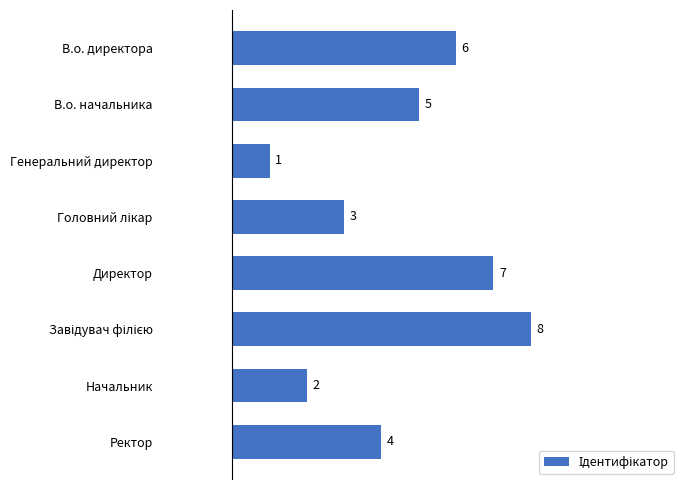

The value at В.о. директора is 8. True or false?

False